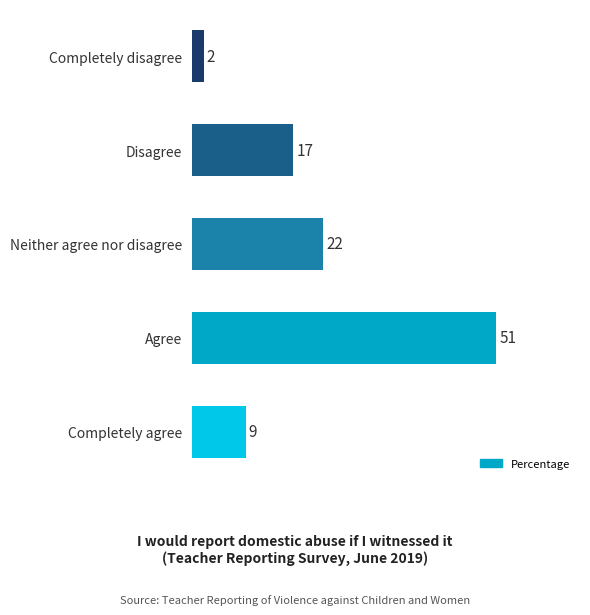

What is the sum of all values?

101